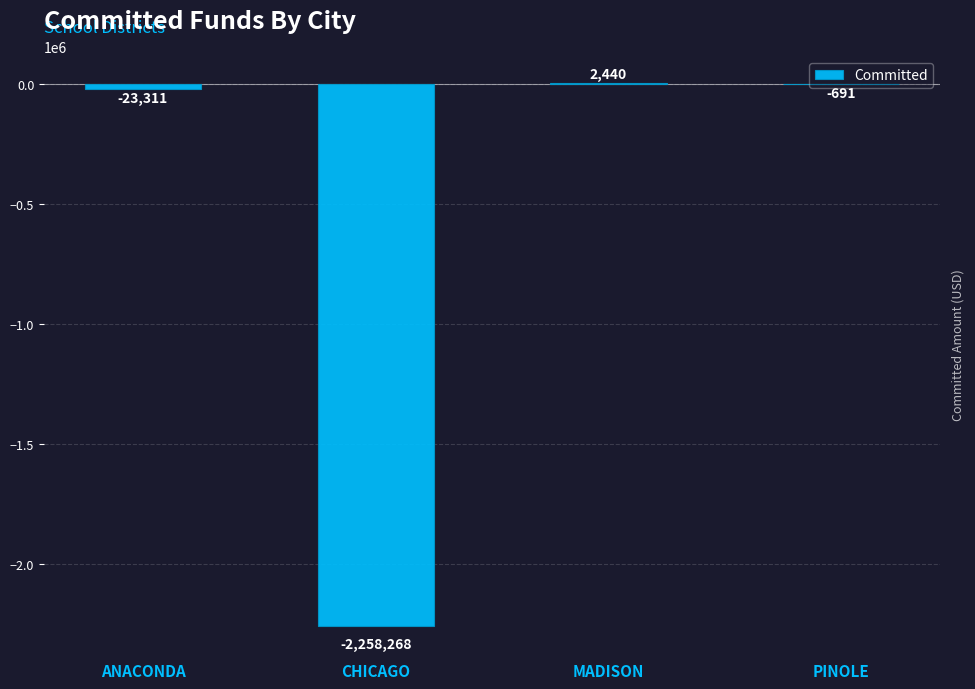

At which label does the data first exceed -691?

MADISON